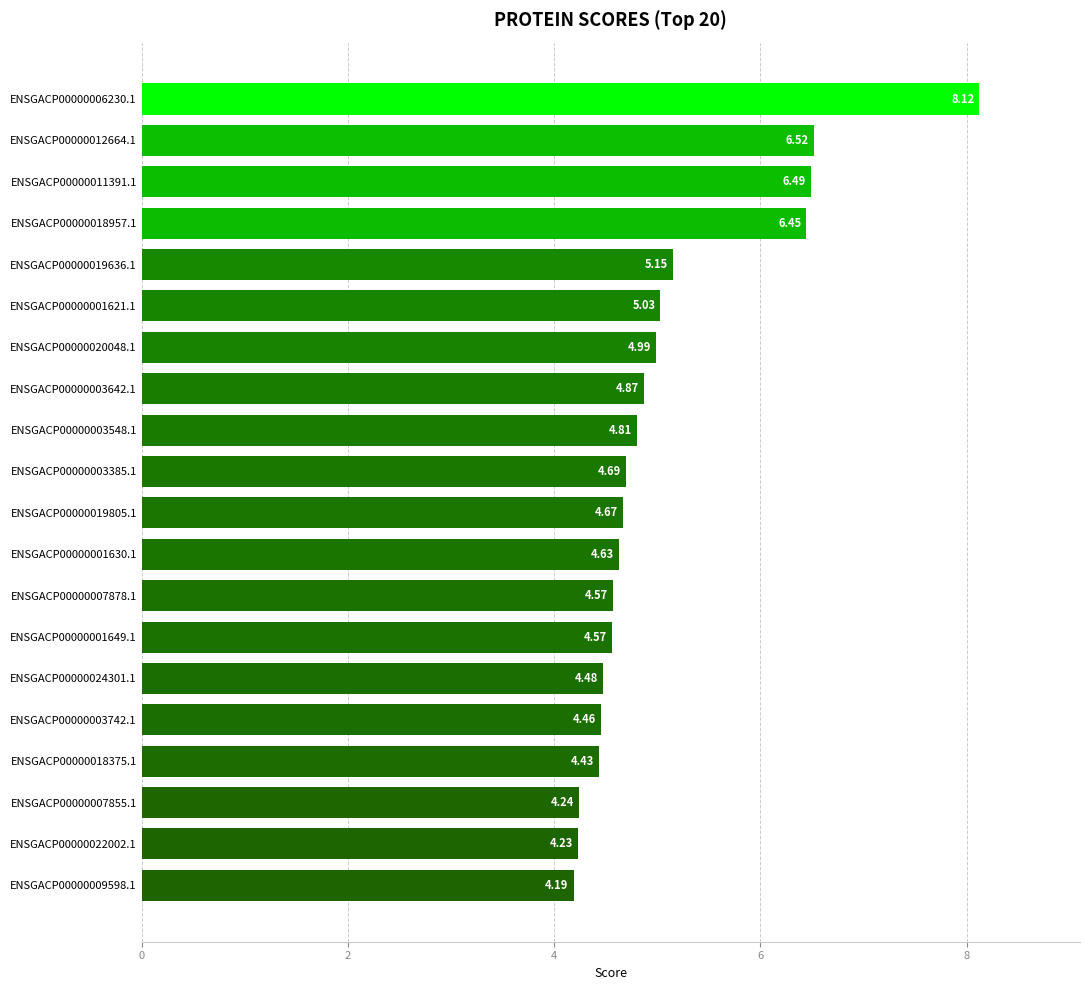

What is the sum of all values?

101.6